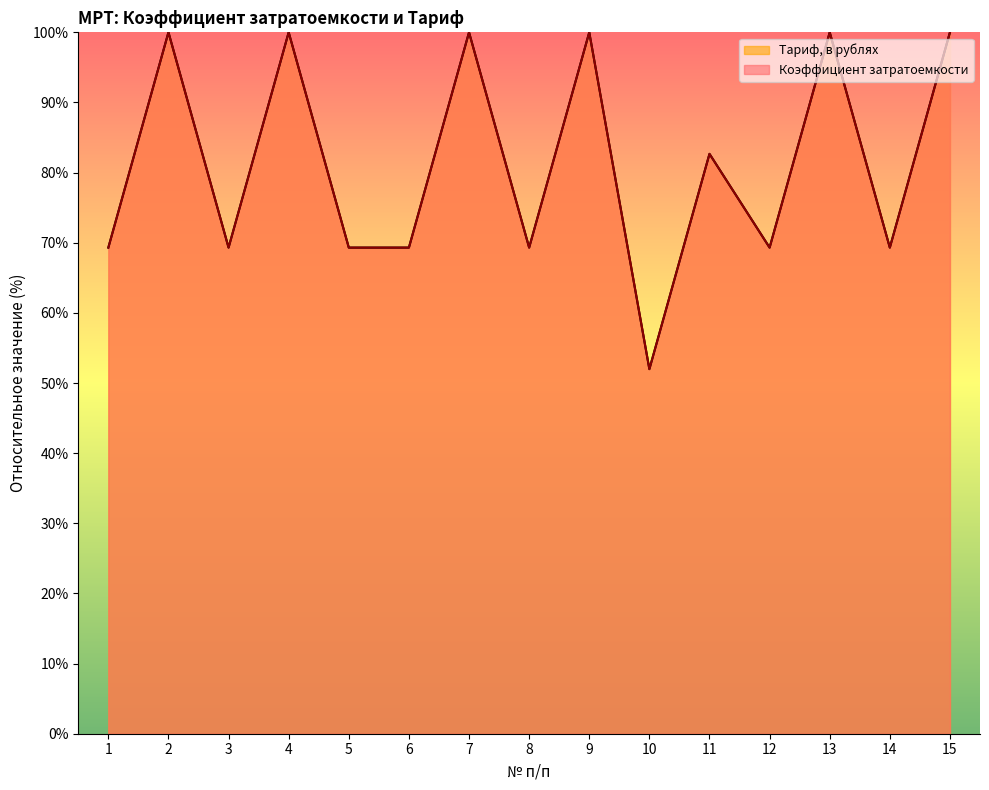

What is the total value across all series at 5?

138.6